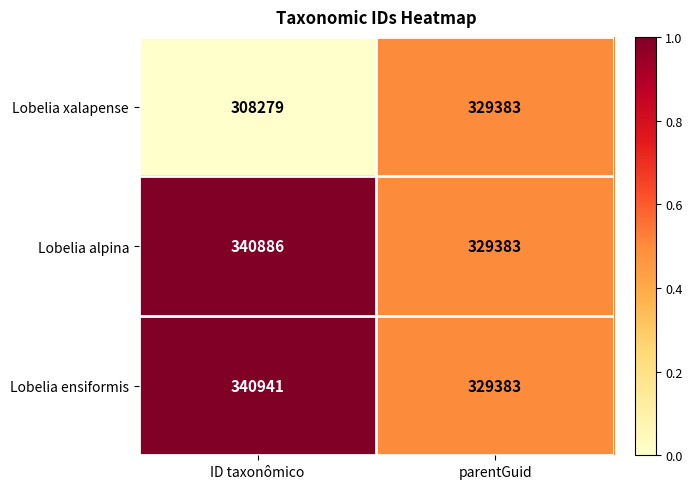

What value does the Lobelia xalapense series have at parentGuid, to the nearest 50?

329400